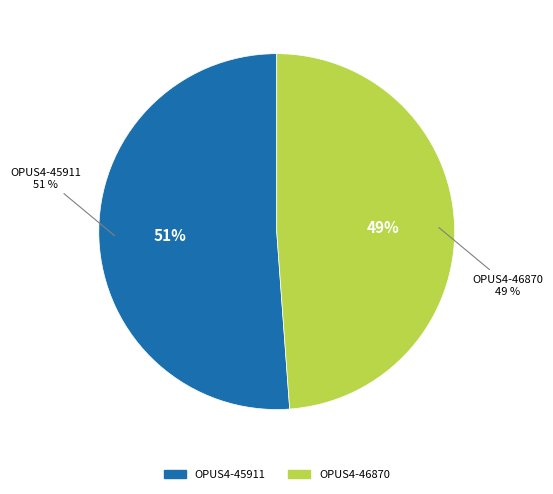

To the nearest percent, what is the difference between the largest and smallest slice percentages?

2%